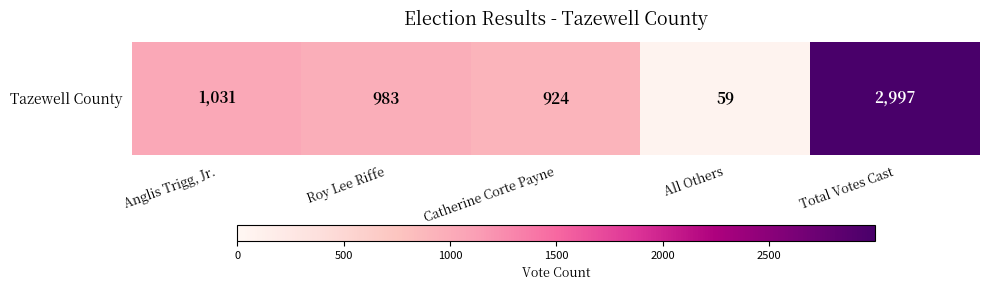

List the labels in order of value, largest first.

Total Votes Cast, Anglis Trigg, Jr., Roy Lee Riffe, Catherine Corte Payne, All Others